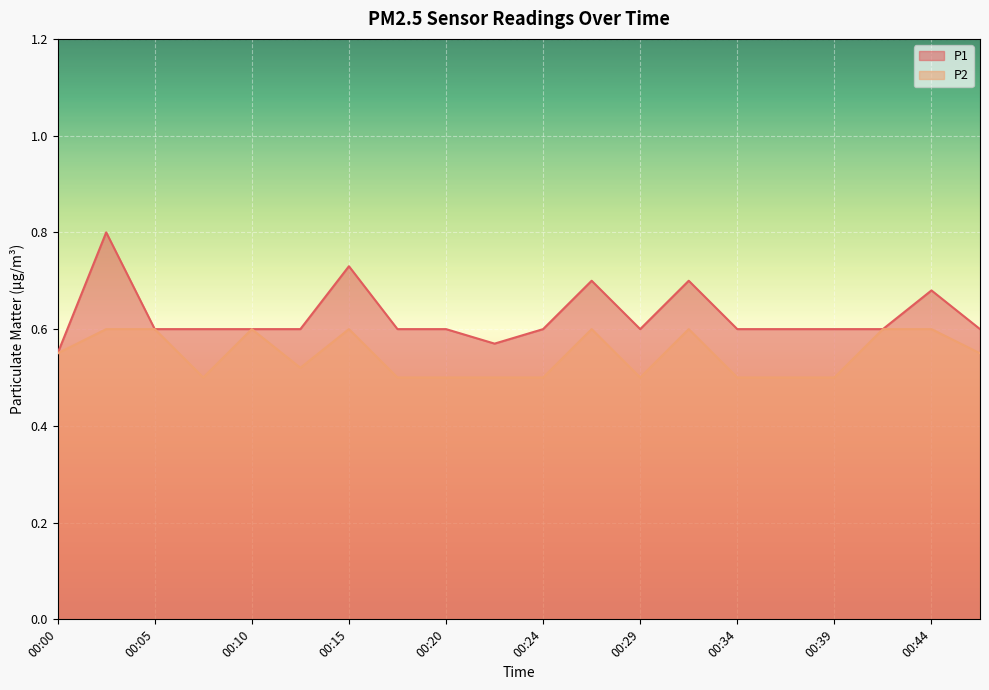

Reading left to right, extract all data points from this chart.

P1: 0.6	0.8	0.6	0.6	0.6	0.6	0.7	0.6	0.6	0.6	0.6	0.7	0.6	0.7	0.6	0.6	0.6	0.6	0.7	0.6
P2: 0.6	0.6	0.6	0.5	0.6	0.5	0.6	0.5	0.5	0.5	0.5	0.6	0.5	0.6	0.5	0.5	0.5	0.6	0.6	0.6